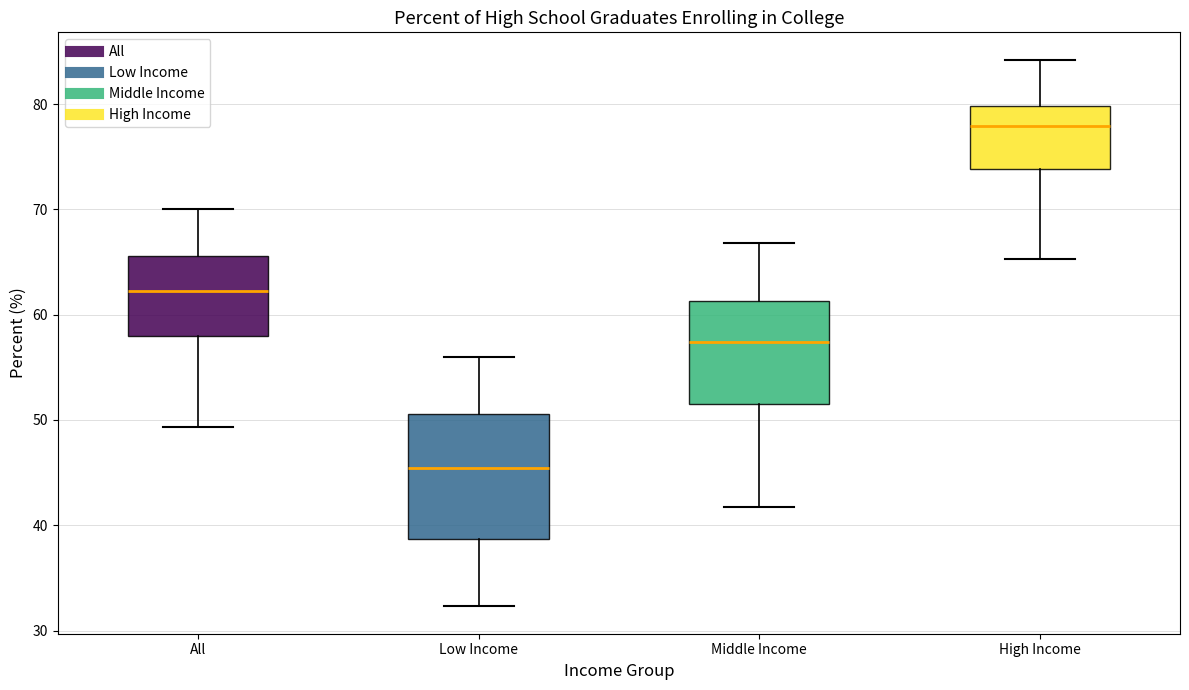

Where does the lower whisker of the box for All end on the y-axis? The values are not printed on the chart, so give them approximately, as read against the axis.

49